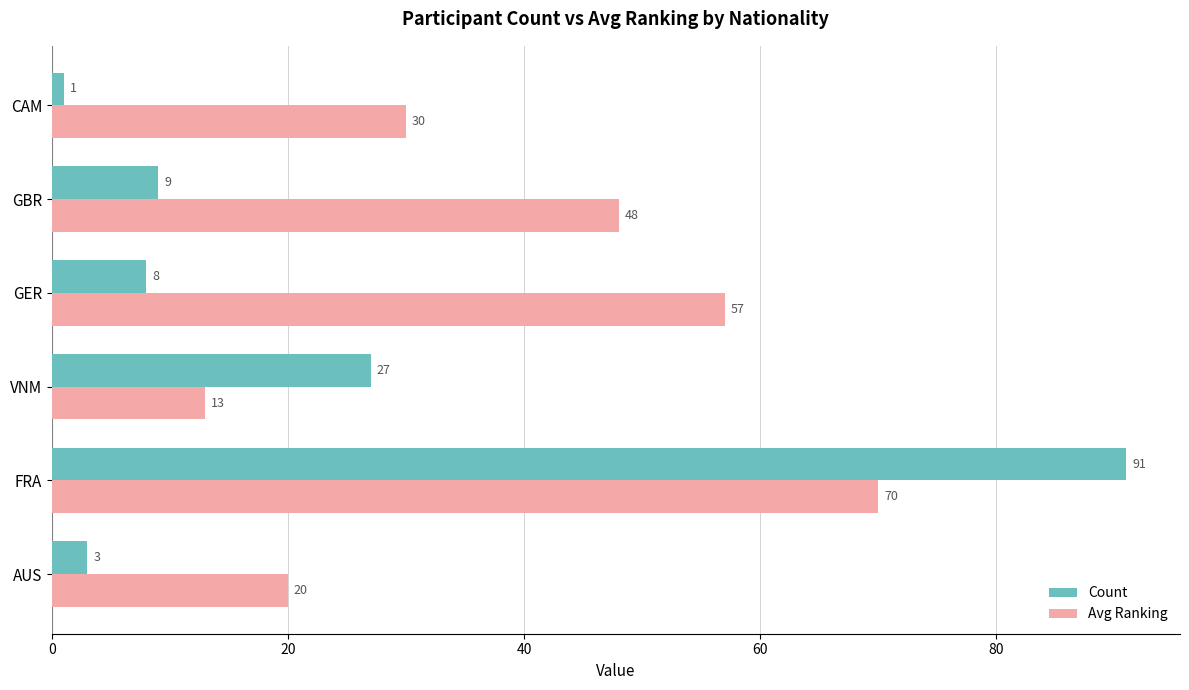

True or false: Avg Ranking has a value of 28 at GBR.

False